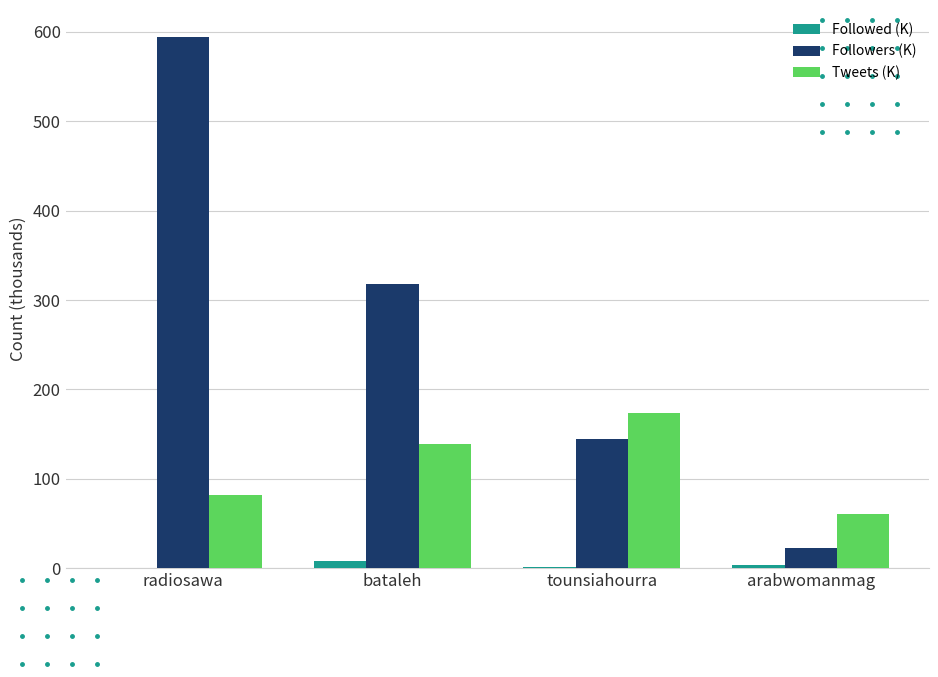

At which category does the chart reach its peak across all series?

radiosawa